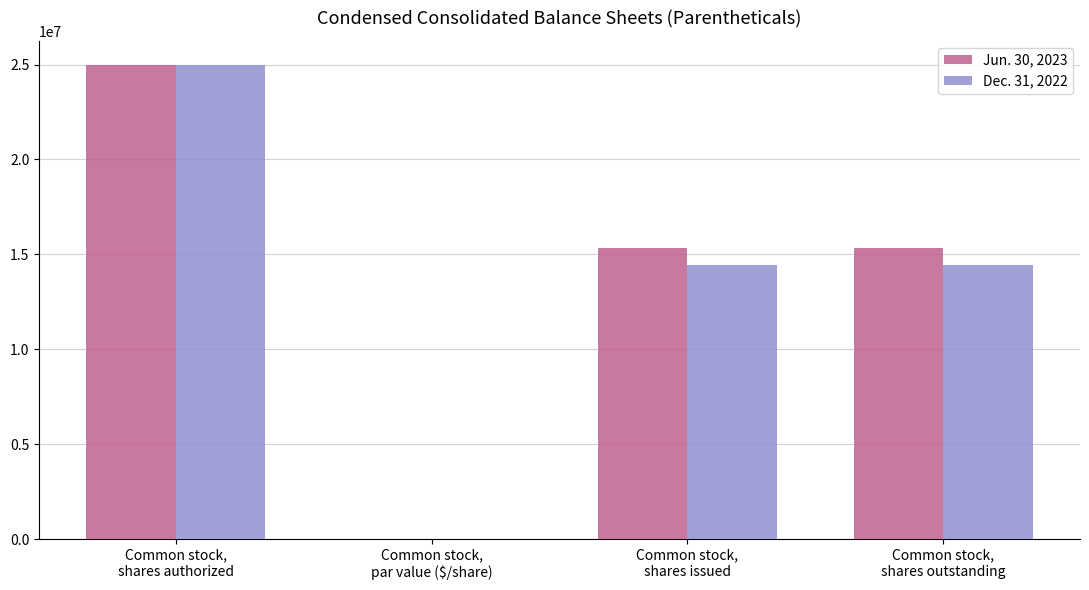

How many data points does each series have?

4